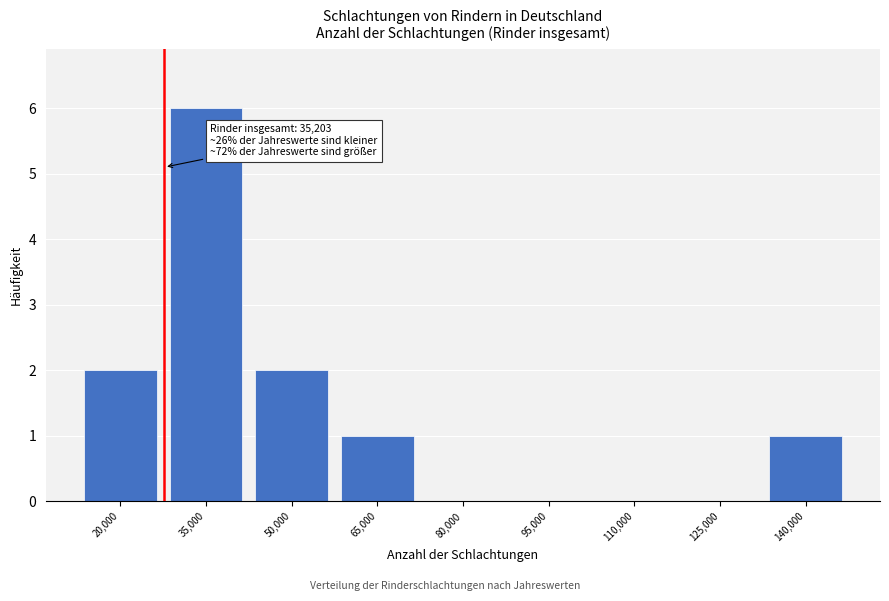

Reading left to right, extract all data points from this chart.

20,000=2	35,000=6	50,000=2	65,000=1	80,000=0	95,000=0	110,000=0	125,000=0	140,000=1